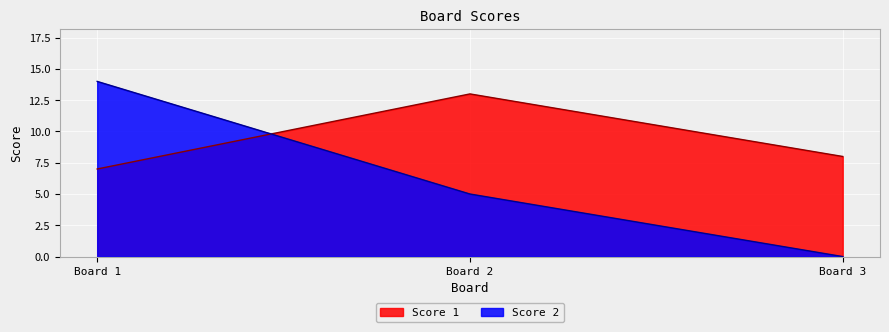

Which category has the lowest value across all series?

Board 3